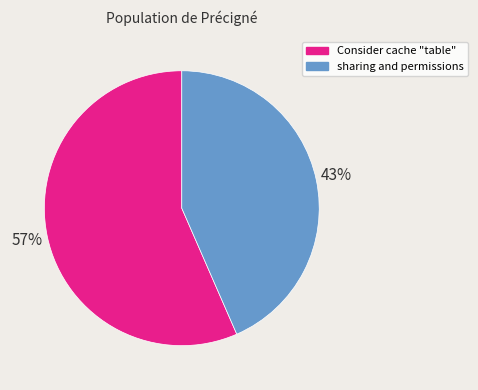

Rank the categories by value from lowest to highest.

sharing and permissions, Consider cache "table"